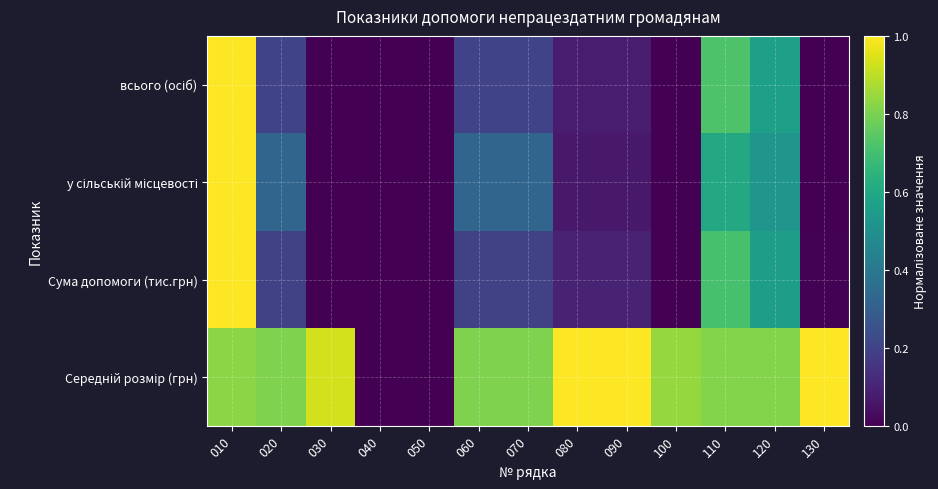

How many series are shown in this chart?

4